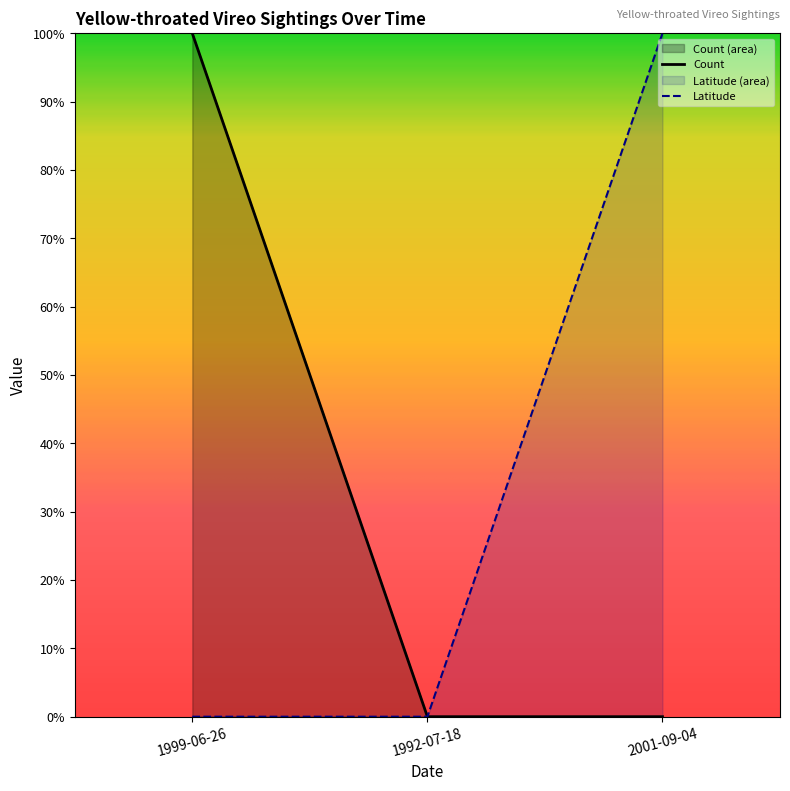

What is the highest value of the Count series?

1